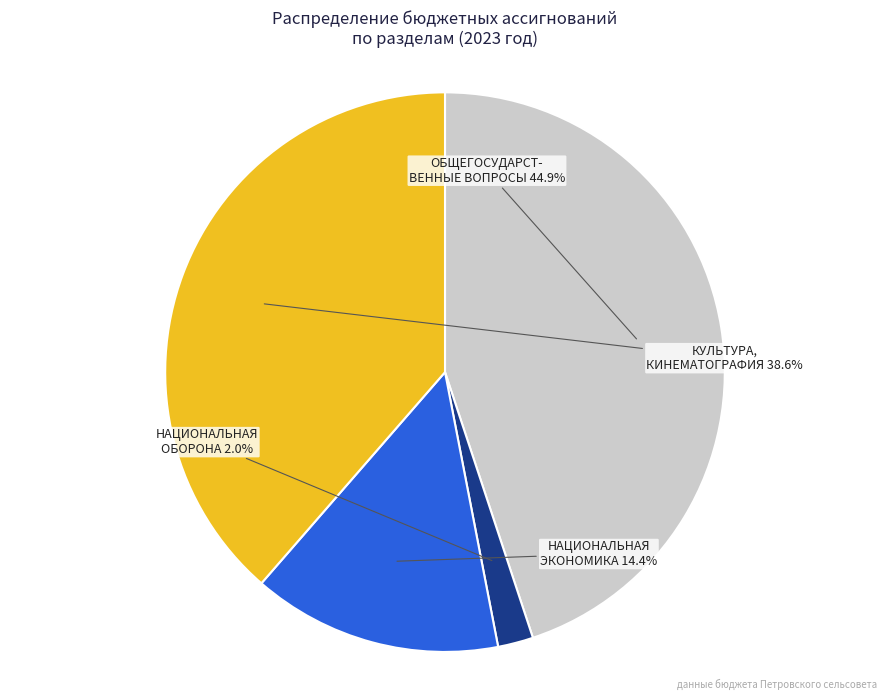

Is there a majority slice in this chart?

No